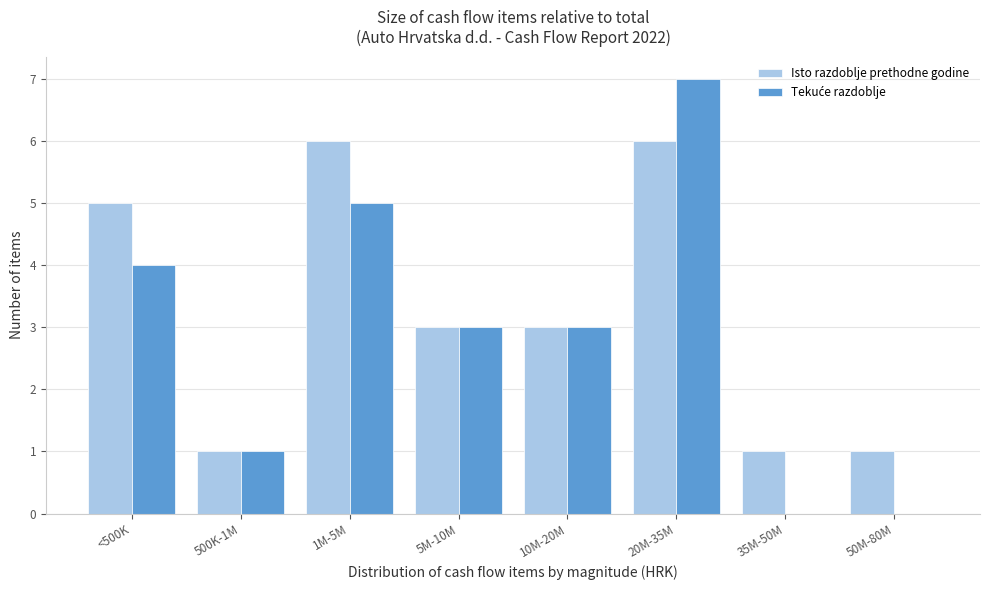

What is the total value across all series at 20M-35M?

13